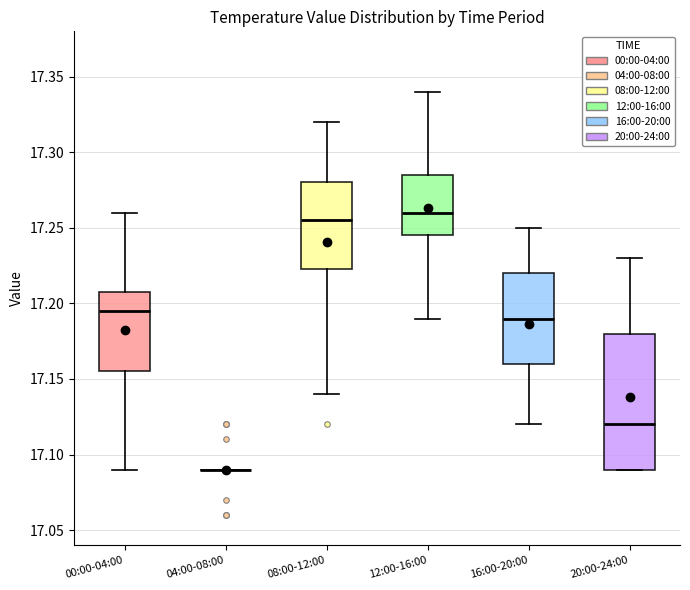

Which box is the tallest, from its lower edge to its upper edge?

20:00-24:00